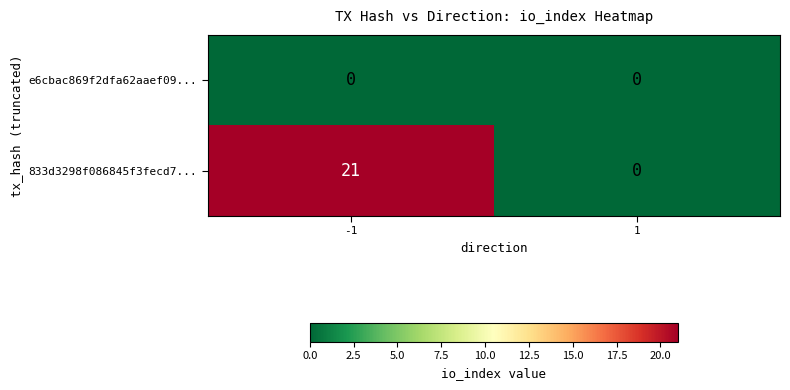

Which series has the largest total across all categories?

833d3298f086845f3fecd7...